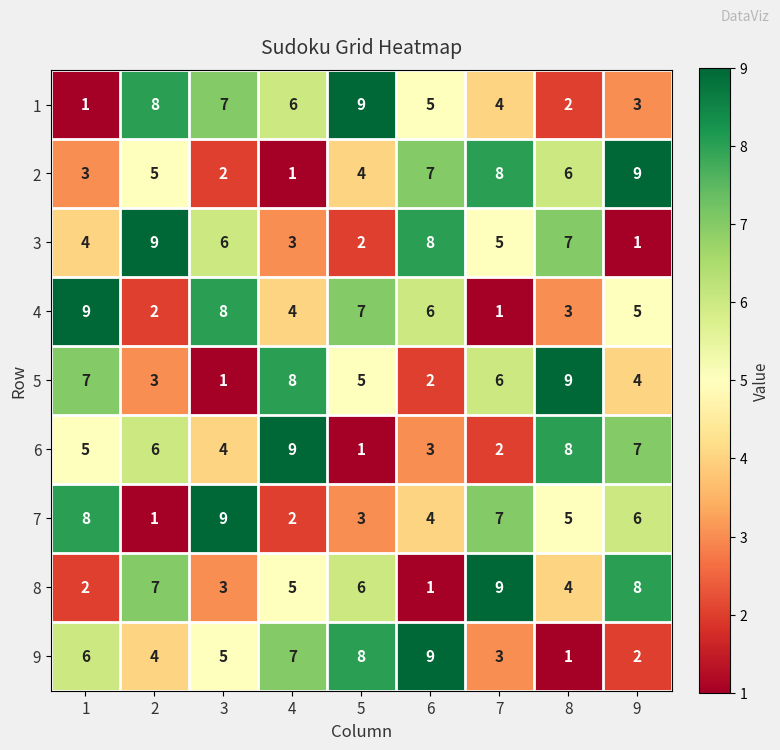

What is the total value across all series at 3?

45